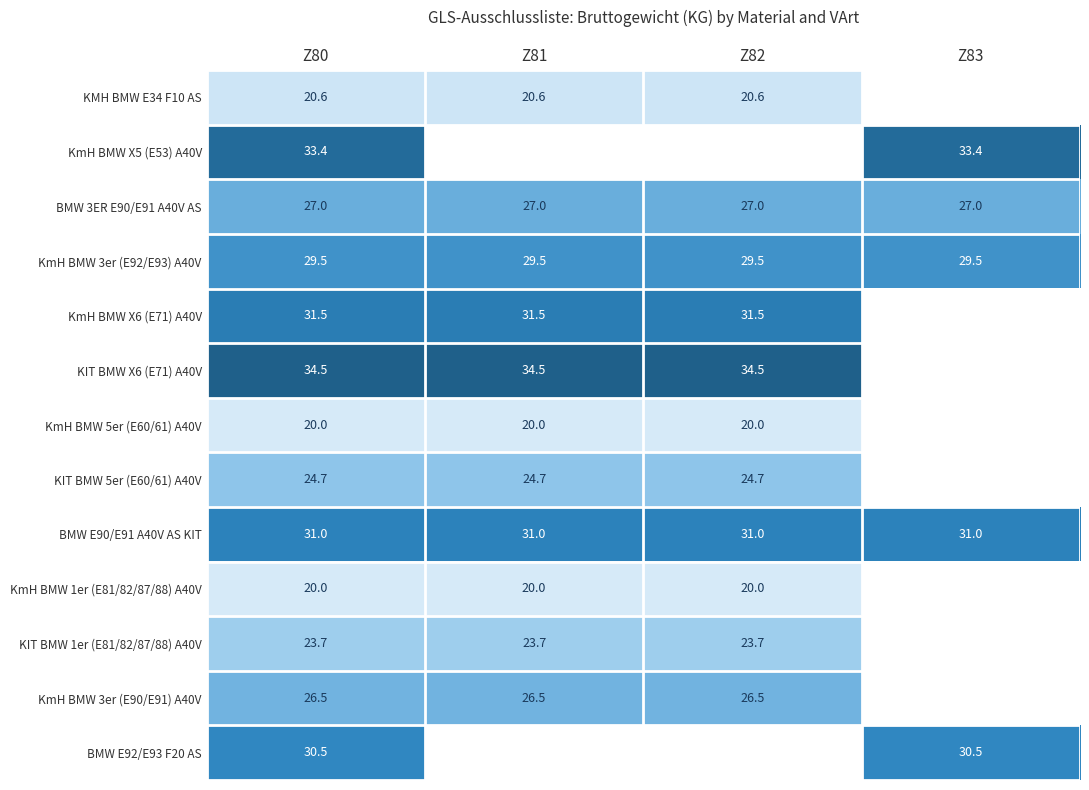

The value of KIT BMW 5er (E60/61) A40V at Z82 is 24.7. True or false?

True